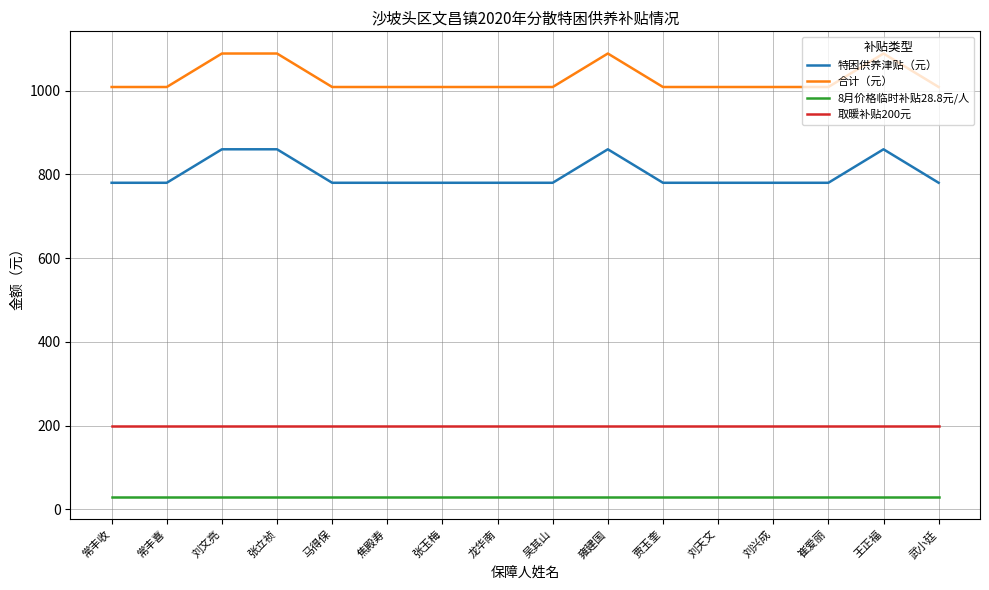

True or false: 特困供养津贴（元） and 合计（元） cross at least once.

False